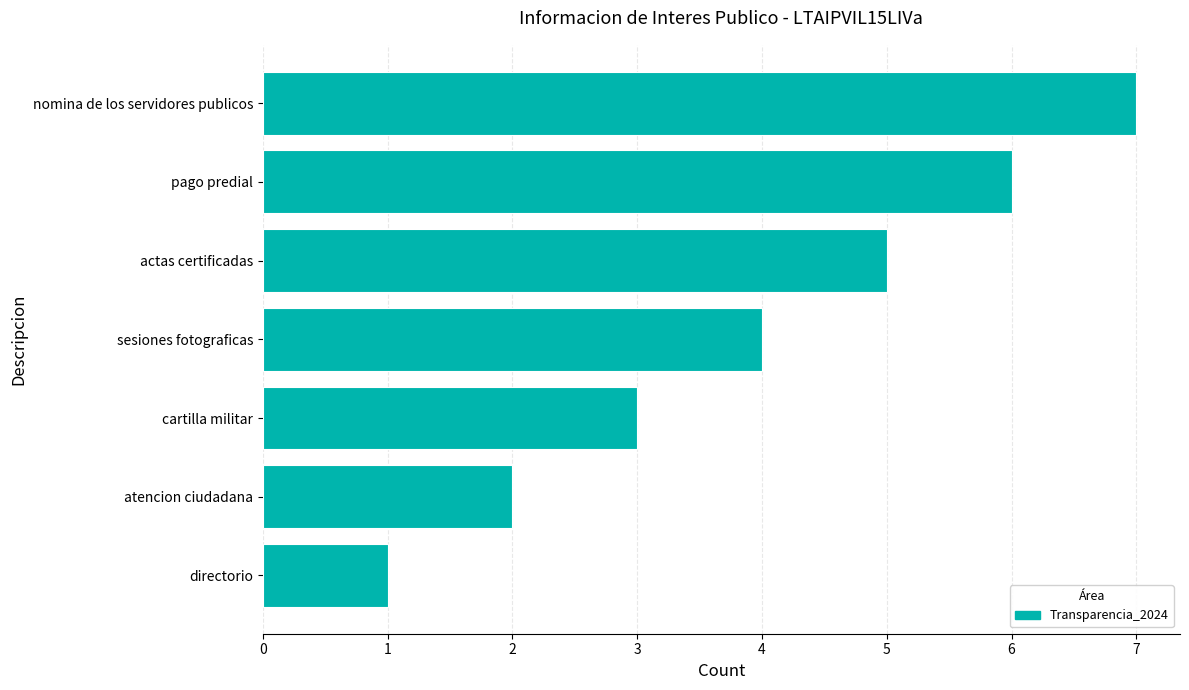

Which has a higher value, nomina de los servidores publicos or pago predial?

nomina de los servidores publicos